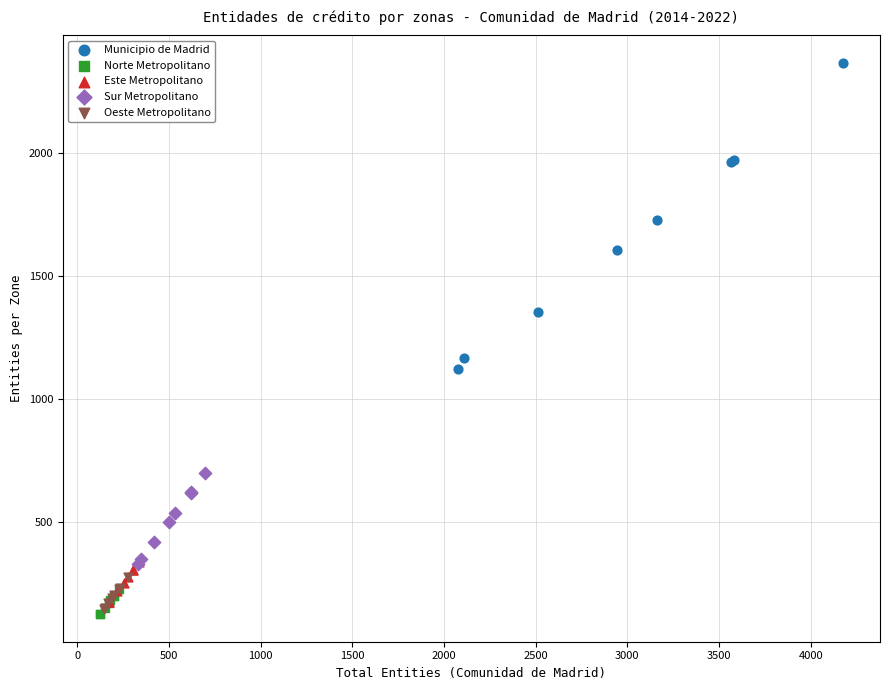

What are all the series names shown in the legend?

Municipio de Madrid, Norte Metropolitano, Este Metropolitano, Sur Metropolitano, Oeste Metropolitano